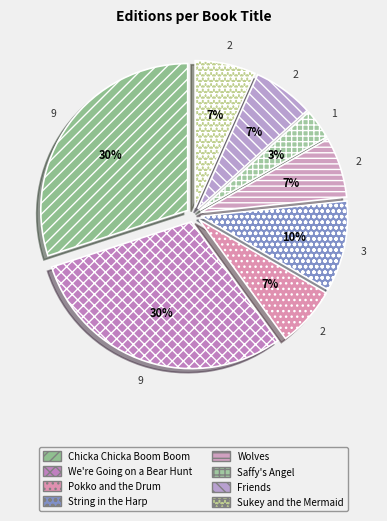

Count the number of slices in the pie.

8